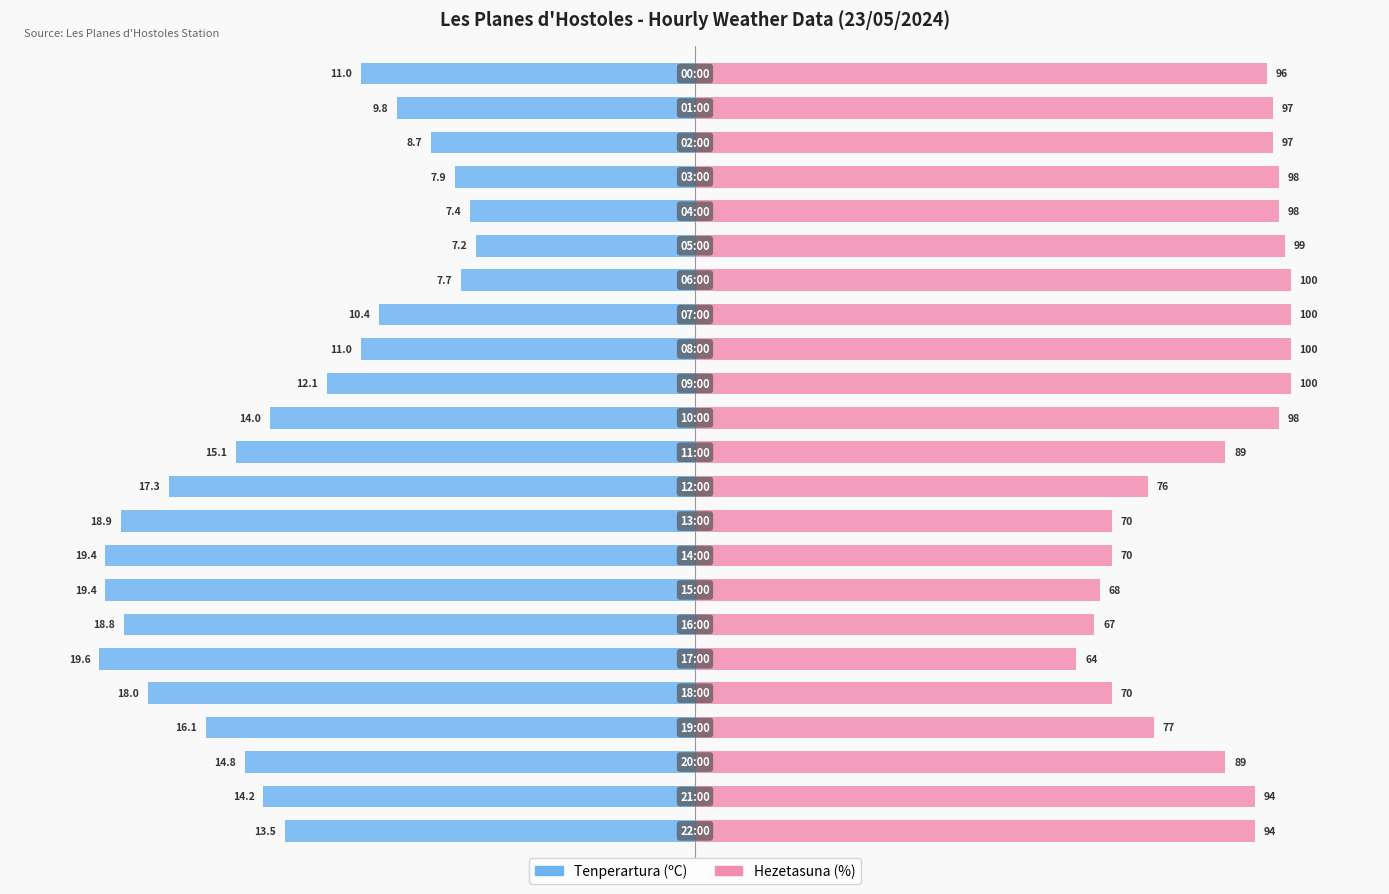

Which series has the widest spread of values?

Tenperartura (ºC)